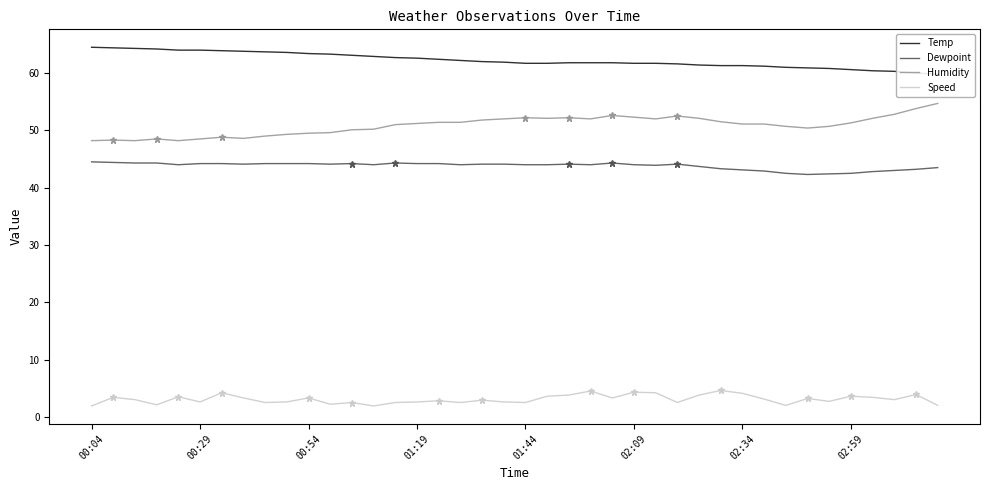

True or false: Humidity and Temp cross at least once.

False